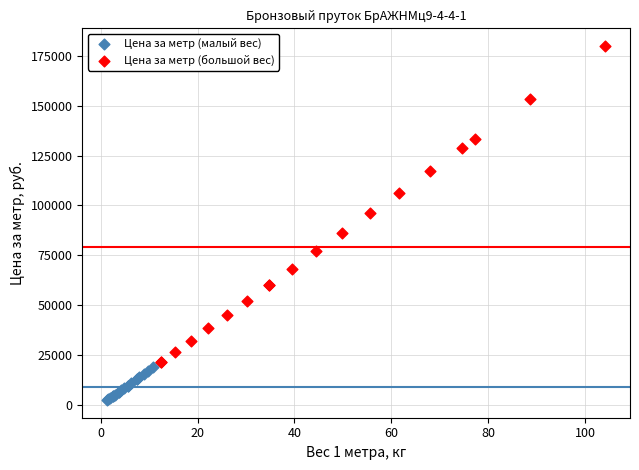

Which series reaches the minimum Y coordinate?

Цена за метр (малый вес)